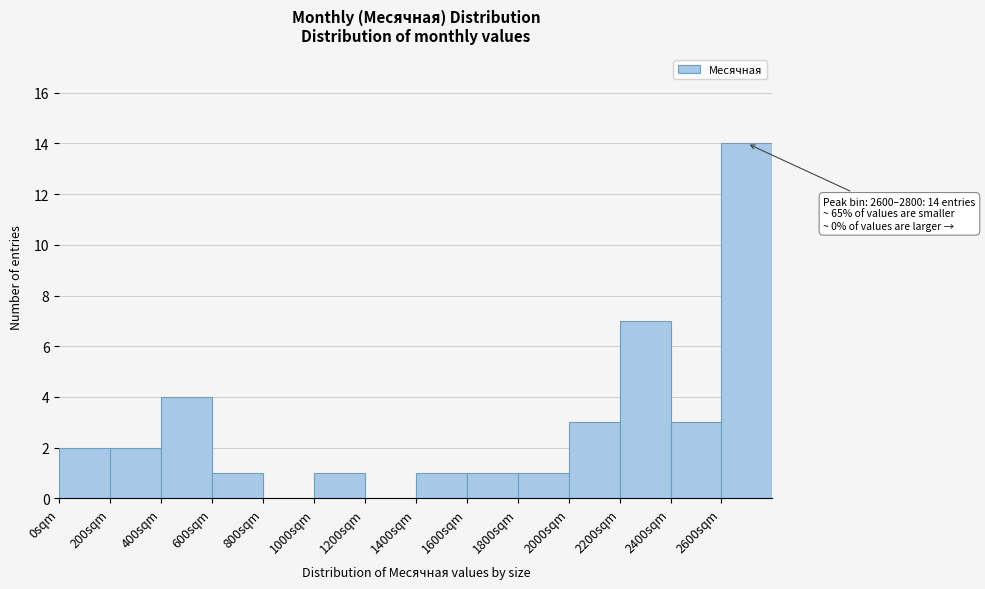

Which range on the x-axis has the tallest bar?

2600 to 2800